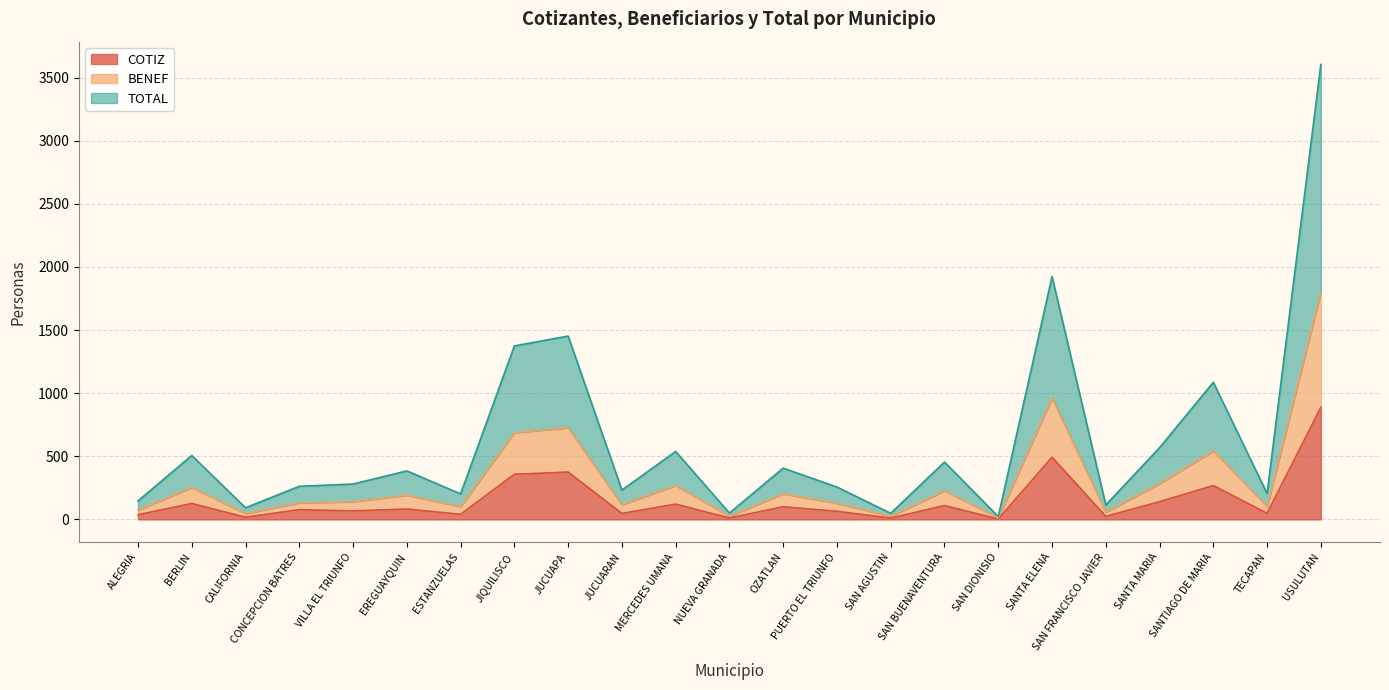

Rank the series at SAN AGUSTIN from highest to lowest value.

TOTAL, BENEF, COTIZ